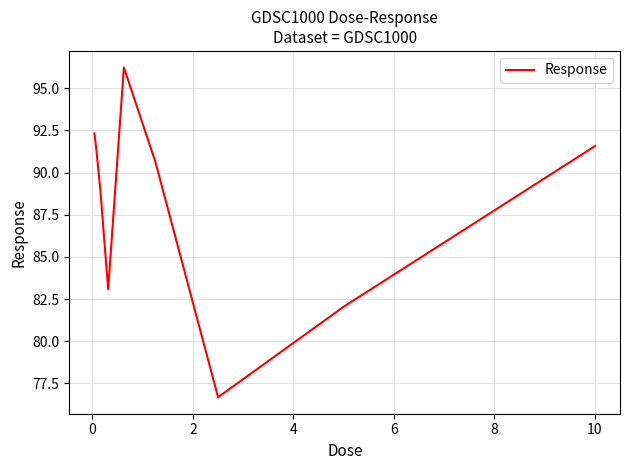

Reading left to right, transcribe all the data shown in this chart.

92.3	91.3	89.0	83.1	96.2	90.7	76.7	82.0	91.6